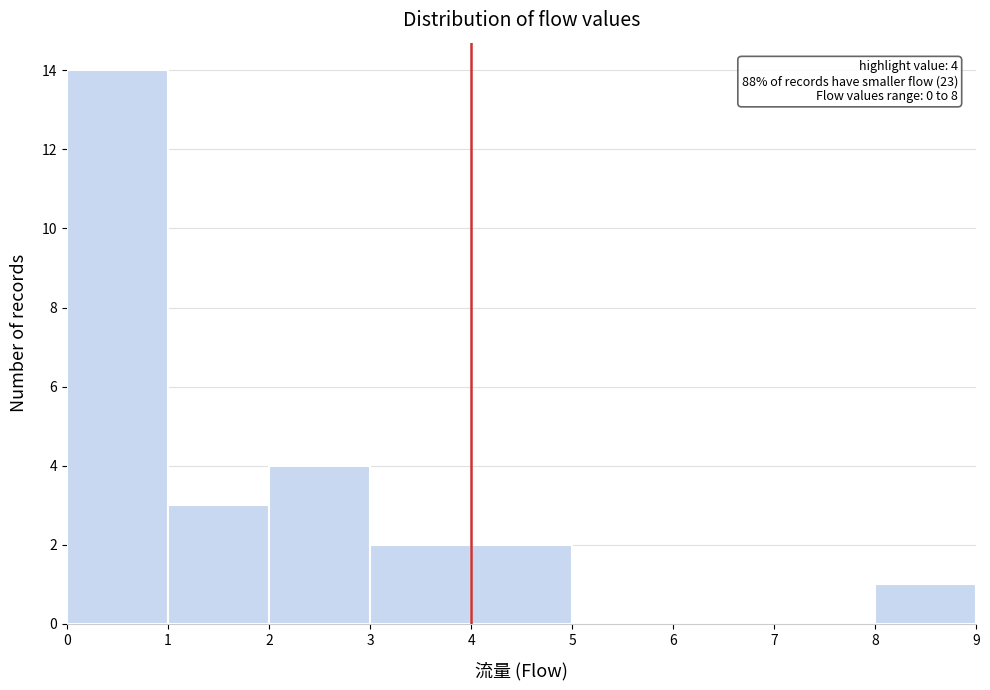

Over which range of the x-axis is the bar tallest?

0 to 1